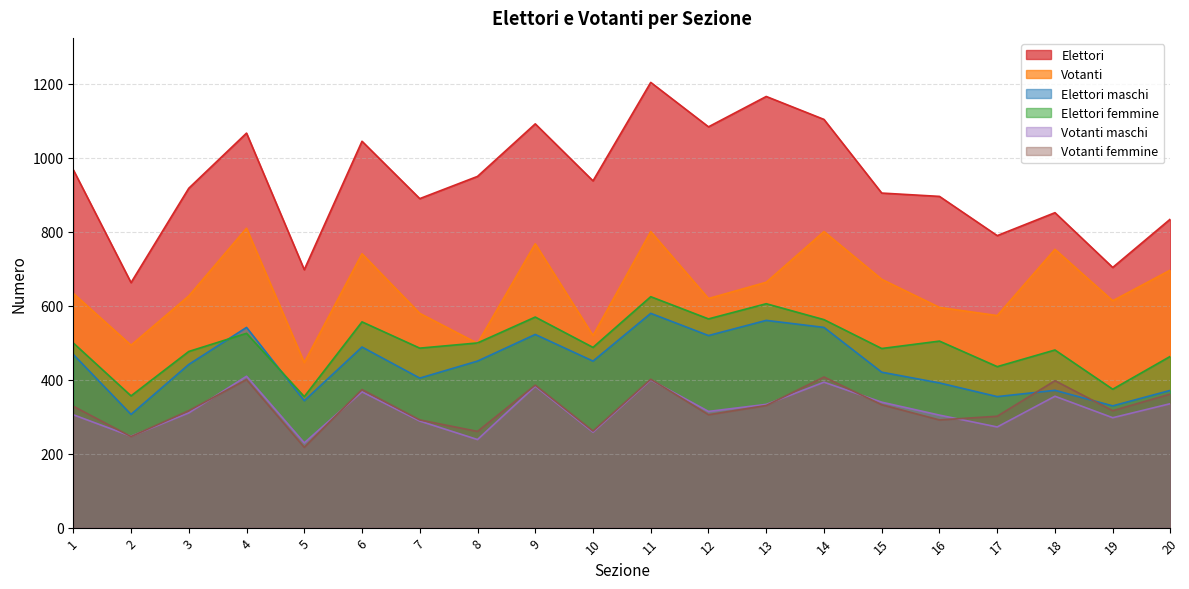

Read the Votanti maschi value at 17.

272